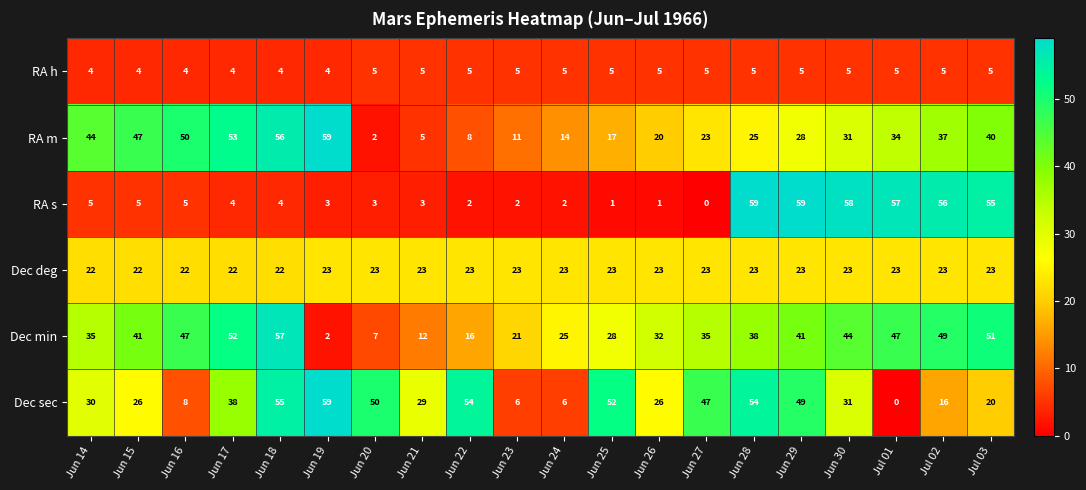

What is the difference between the maximum and second lowest values in the Dec min series?

50